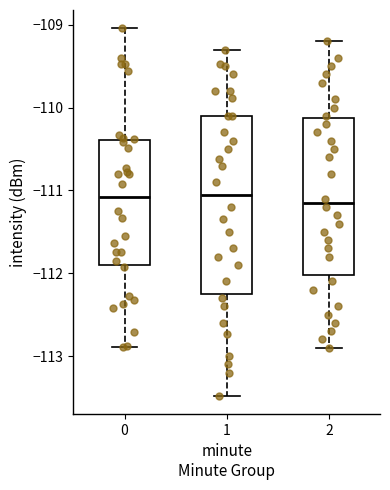

Where does the median line of the box at x = 1 sit on the y-axis? The values are not printed on the chart, so give them approximately, as read against the axis.

-111.0